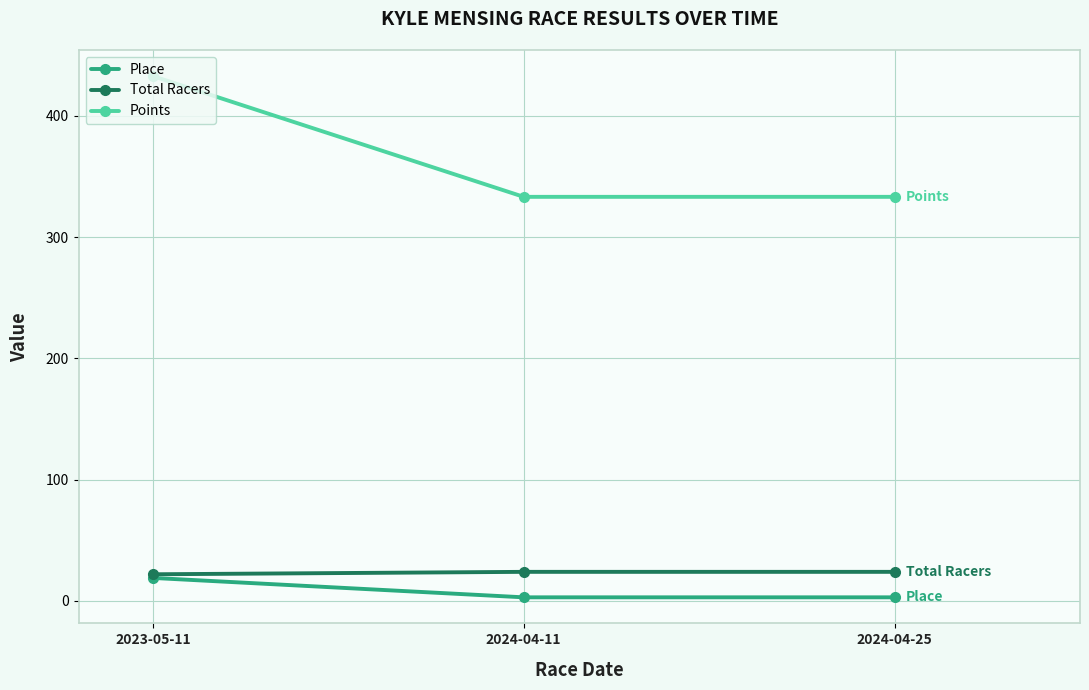

Is it true that Total Racers equals 24.0 at 2024-04-25?

True